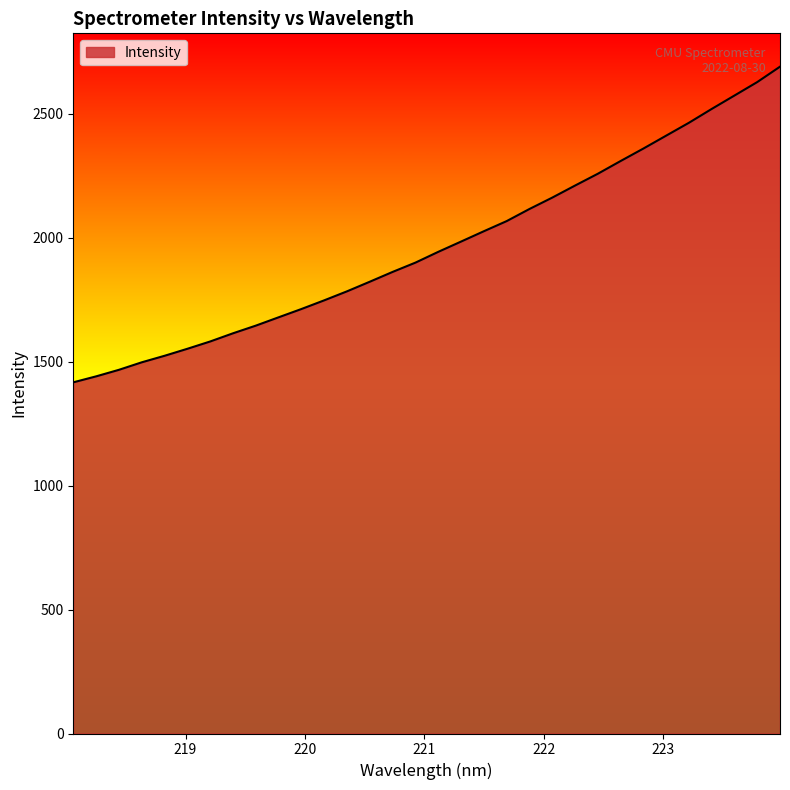

What is the difference between the maximum and minimum values?

1273.8